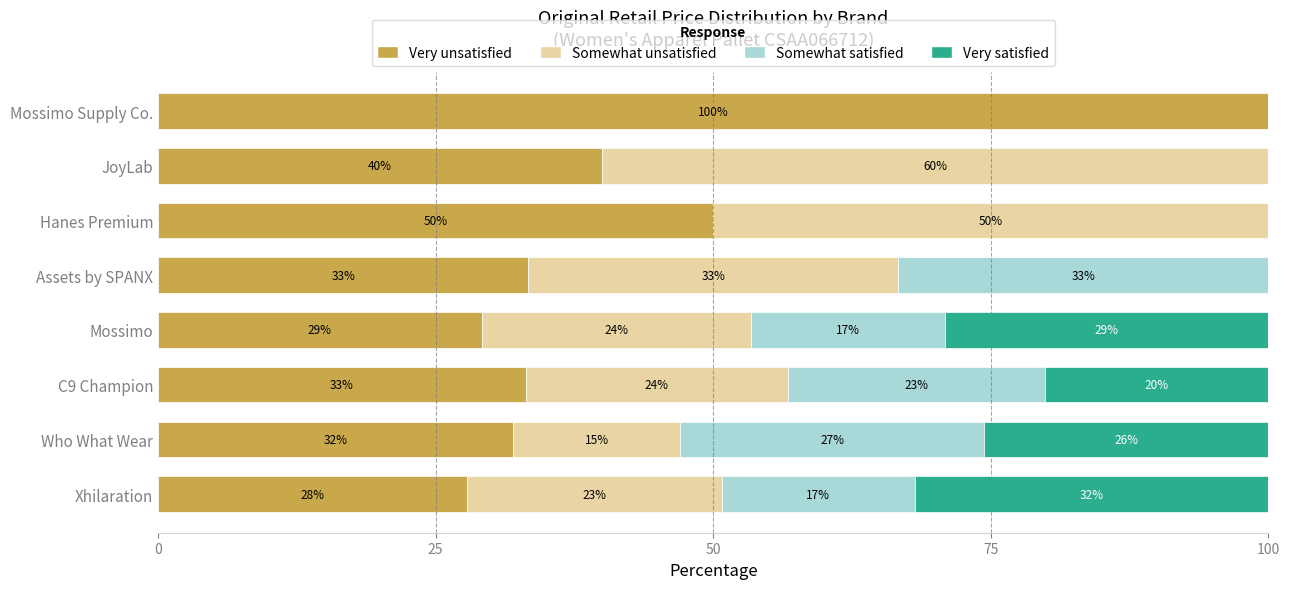

At which label does Very unsatisfied reach its peak?

Mossimo Supply Co.